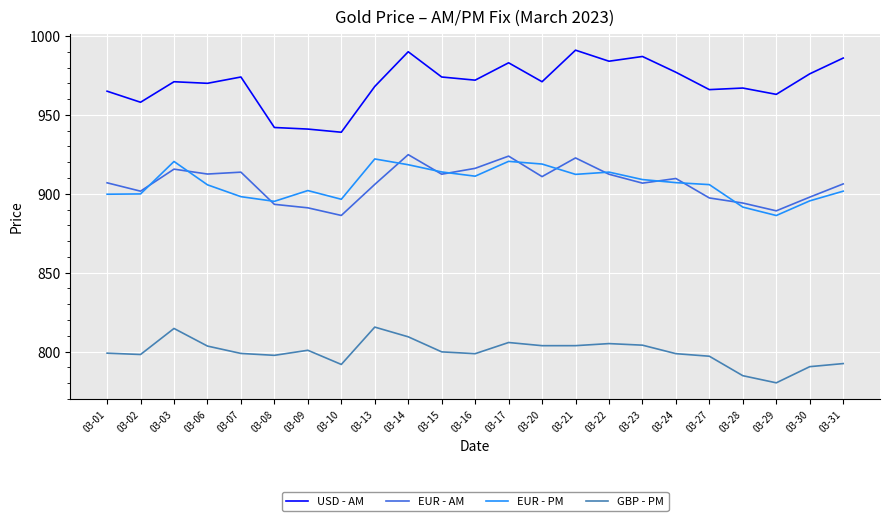

At which category is the sum across all series the highest?

03-14